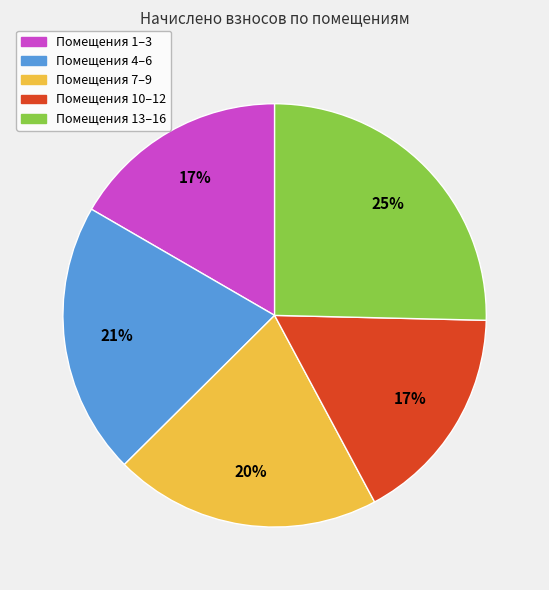

Approximately how many times larger is the value at Помещения 13–16 compared to Помещения 1–3?

1.5